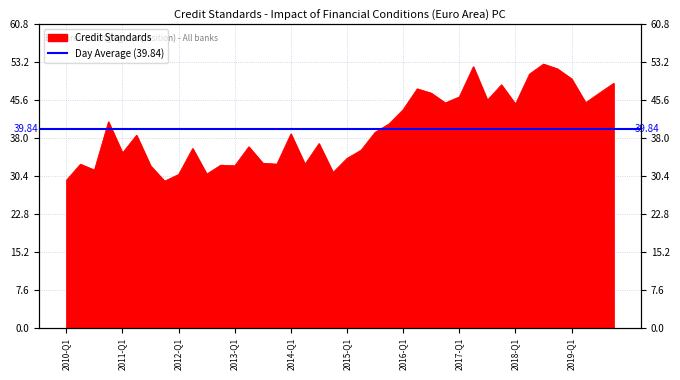

What is the minimum value shown in the chart?

29.4